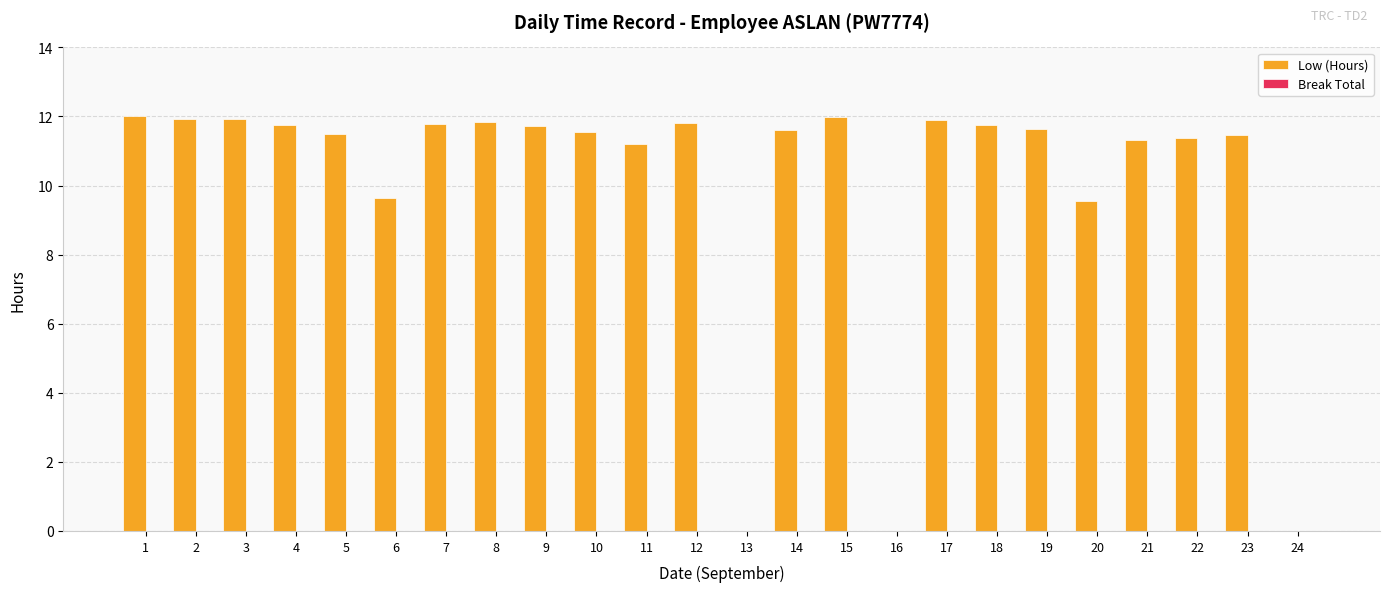

How many series are shown in this chart?

1